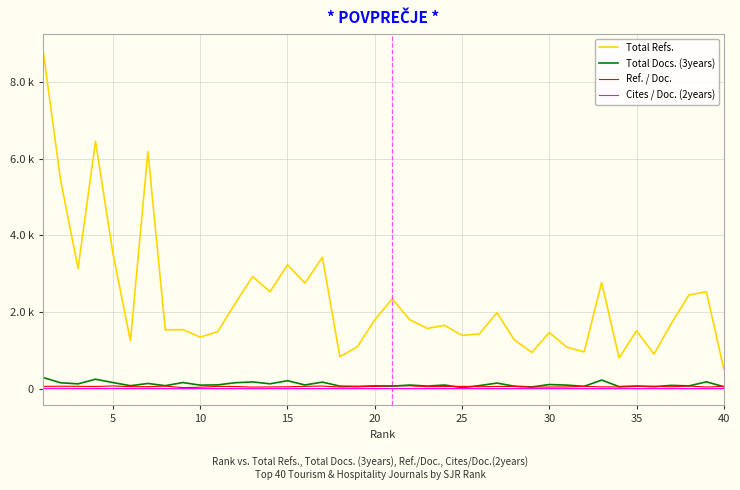

What are all the series names shown in the legend?

Total Refs., Total Docs. (3years), Ref. / Doc., Cites / Doc. (2years)